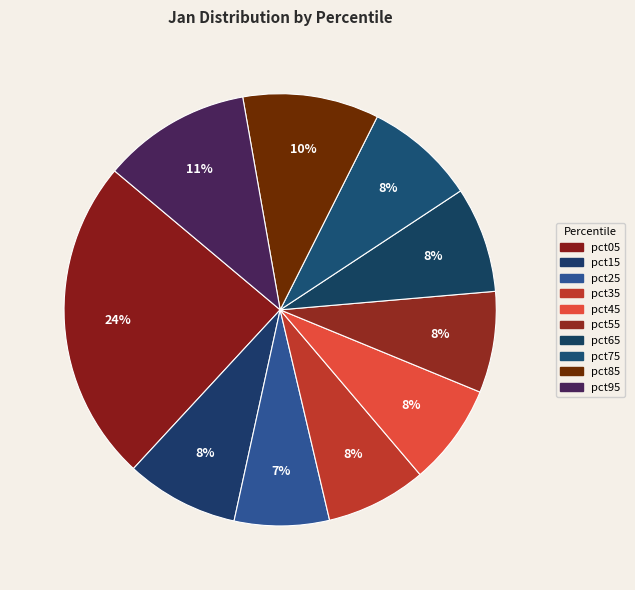

What portion of the pie excludes pct75?

91.7%